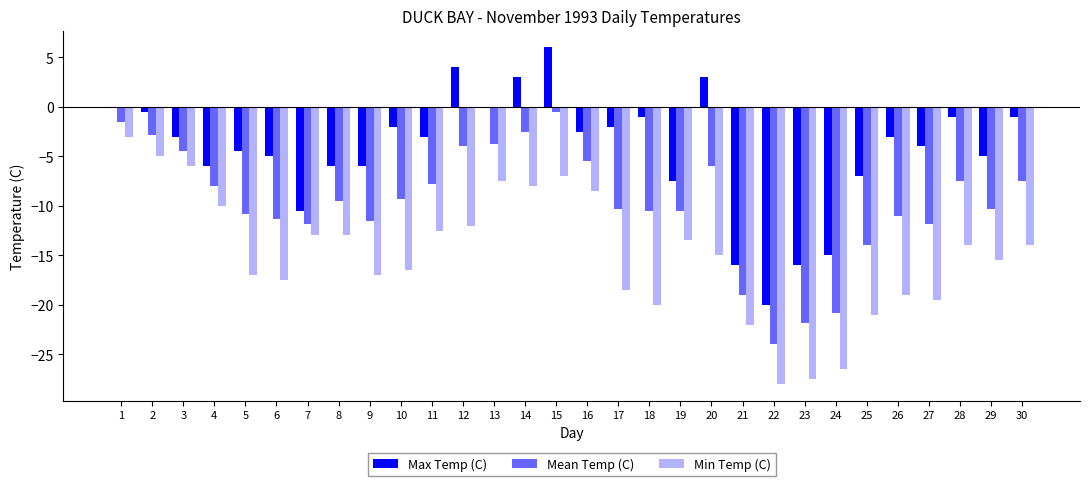

Reading right to left, list all the values displayed in this chart.

Max Temp (C): 30=-1.0	29=-5.0	28=-1.0	27=-4.0	26=-3.0	25=-7.0	24=-15.0	23=-16.0	22=-20.0	21=-16.0	20=3.0	19=-7.5	18=-1.0	17=-2.0	16=-2.5	15=6.0	14=3.0	13=0.0	12=4.0	11=-3.0	10=-2.0	9=-6.0	8=-6.0	7=-10.5	6=-5.0	5=-4.5	4=-6.0	3=-3.0	2=-0.5	1=0.0
Mean Temp (C): 30=-7.5	29=-10.3	28=-7.5	27=-11.8	26=-11.0	25=-14.0	24=-20.8	23=-21.8	22=-24.0	21=-19.0	20=-6.0	19=-10.5	18=-10.5	17=-10.3	16=-5.5	15=-0.5	14=-2.5	13=-3.8	12=-4.0	11=-7.8	10=-9.3	9=-11.5	8=-9.5	7=-11.8	6=-11.3	5=-10.8	4=-8.0	3=-4.5	2=-2.8	1=-1.5
Min Temp (C): 30=-14.0	29=-15.5	28=-14.0	27=-19.5	26=-19.0	25=-21.0	24=-26.5	23=-27.5	22=-28.0	21=-22.0	20=-15.0	19=-13.5	18=-20.0	17=-18.5	16=-8.5	15=-7.0	14=-8.0	13=-7.5	12=-12.0	11=-12.5	10=-16.5	9=-17.0	8=-13.0	7=-13.0	6=-17.5	5=-17.0	4=-10.0	3=-6.0	2=-5.0	1=-3.0